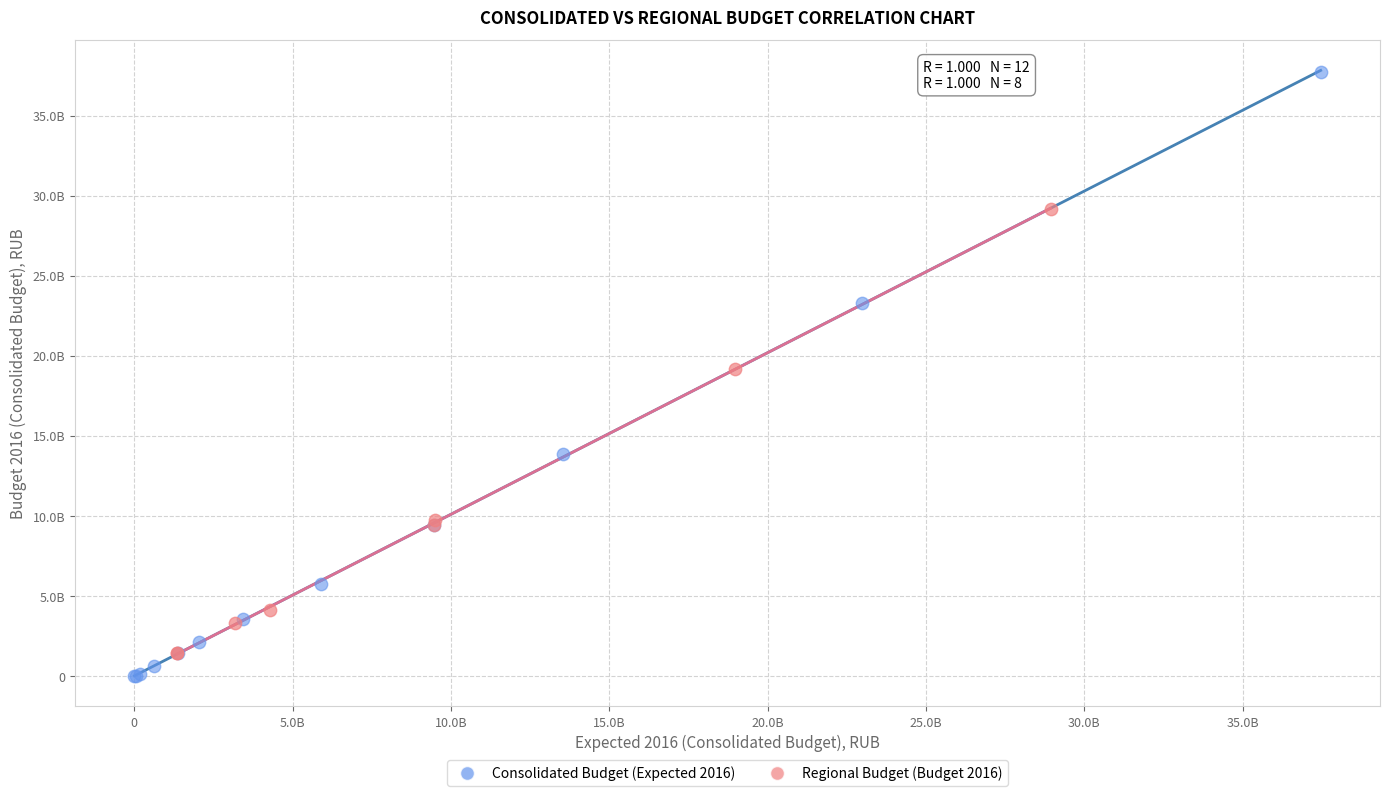

What are all the series names shown in the legend?

Consolidated Budget (Expected 2016), Regional Budget (Budget 2016)